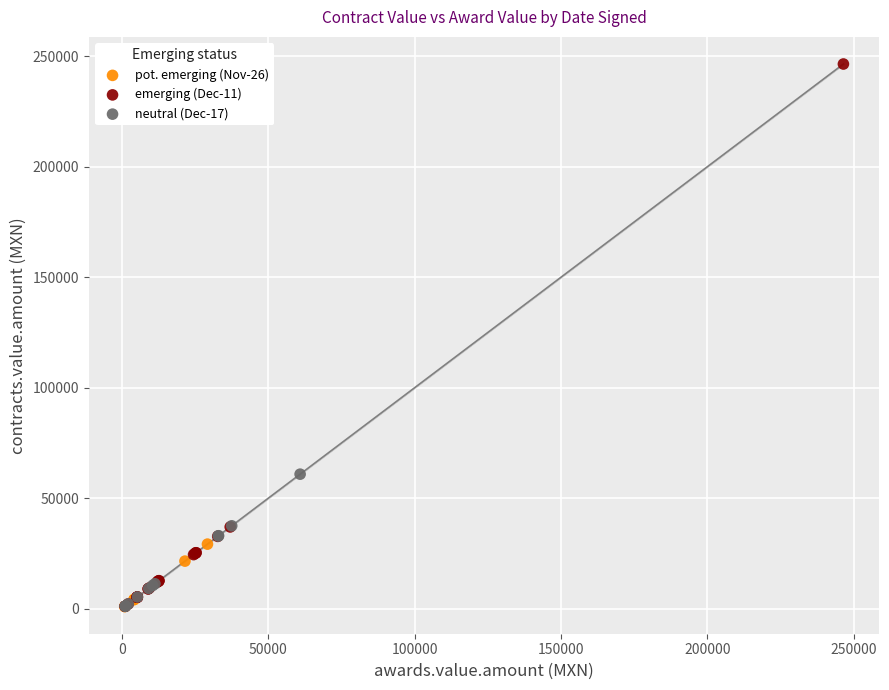

Which series has the largest Y range (max minus min)?

emerging (Dec-11)